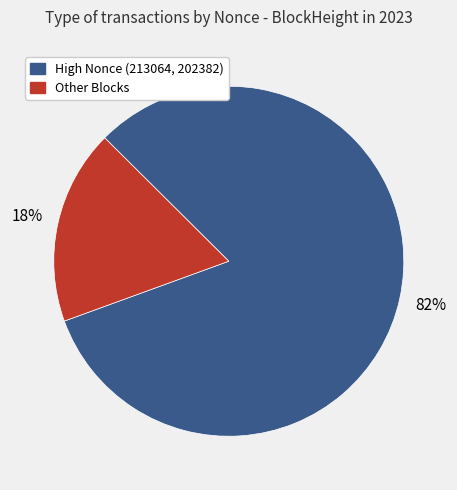

Does any single category account for the majority?

Yes